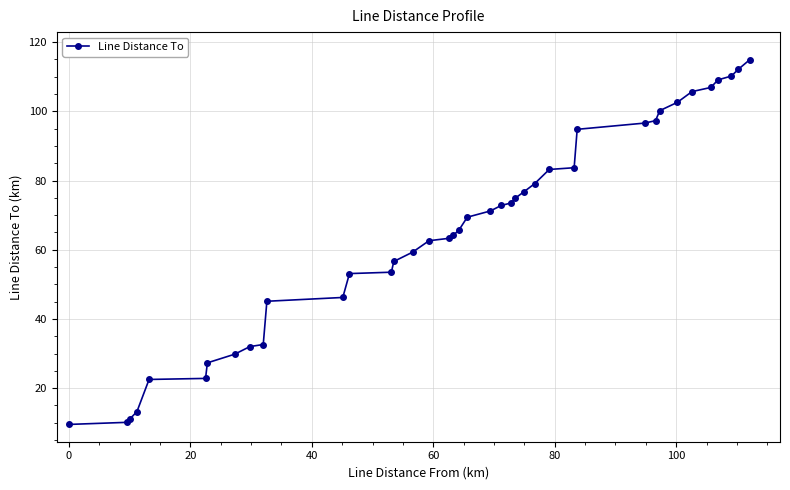

Does the chart have visible grid lines?

Yes